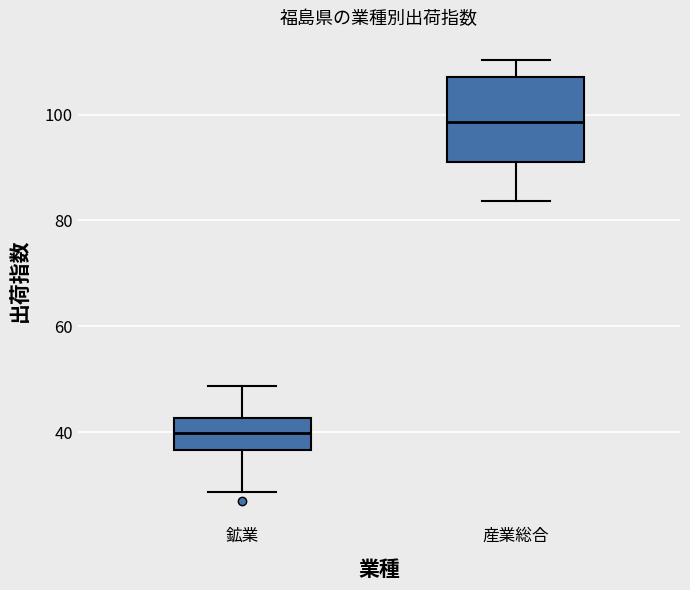

Comparing the boxes themselves (not the whiskers), which one is the tallest?

産業総合